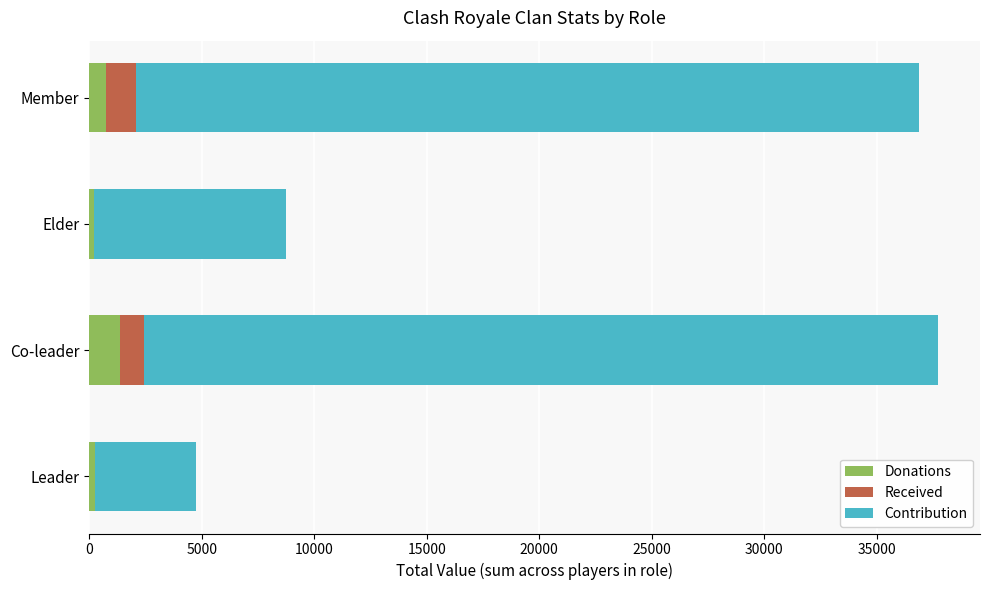

What is the highest value of the Donations series?

1360